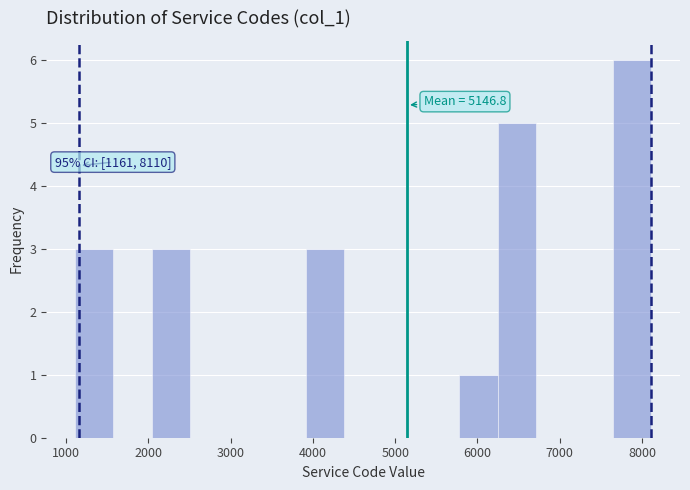

Over which range of the x-axis is the bar tallest?

7600 to 8100